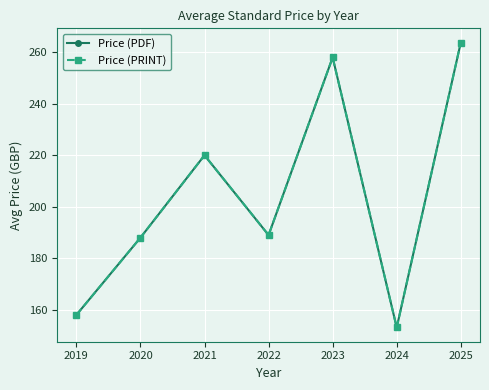

The Price (PDF) series shows 149.3 at 2021. True or false?

False